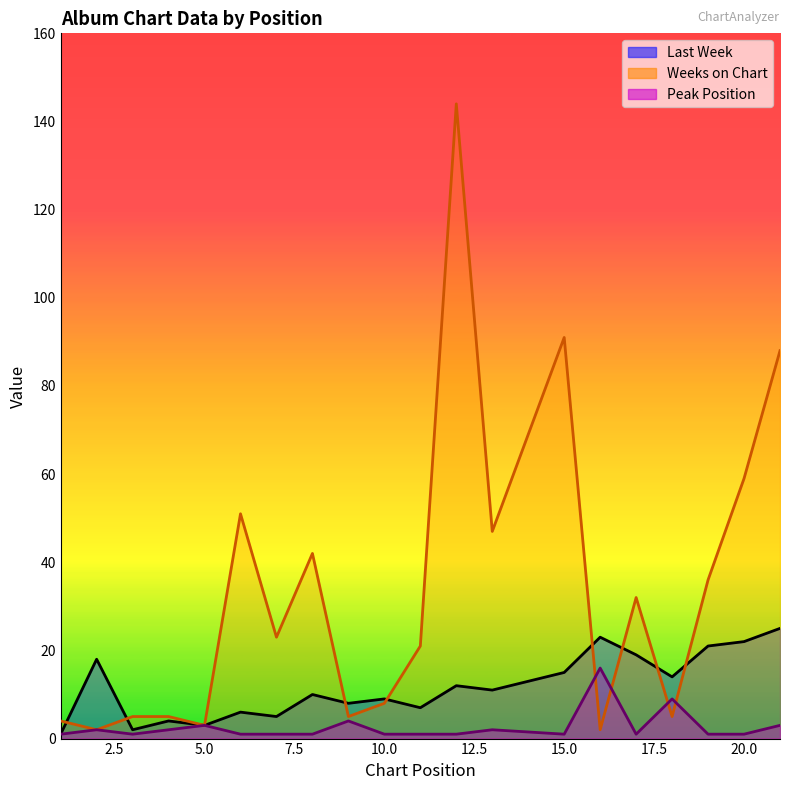

True or false: Peak Position and Weeks on Chart cross at least once.

True